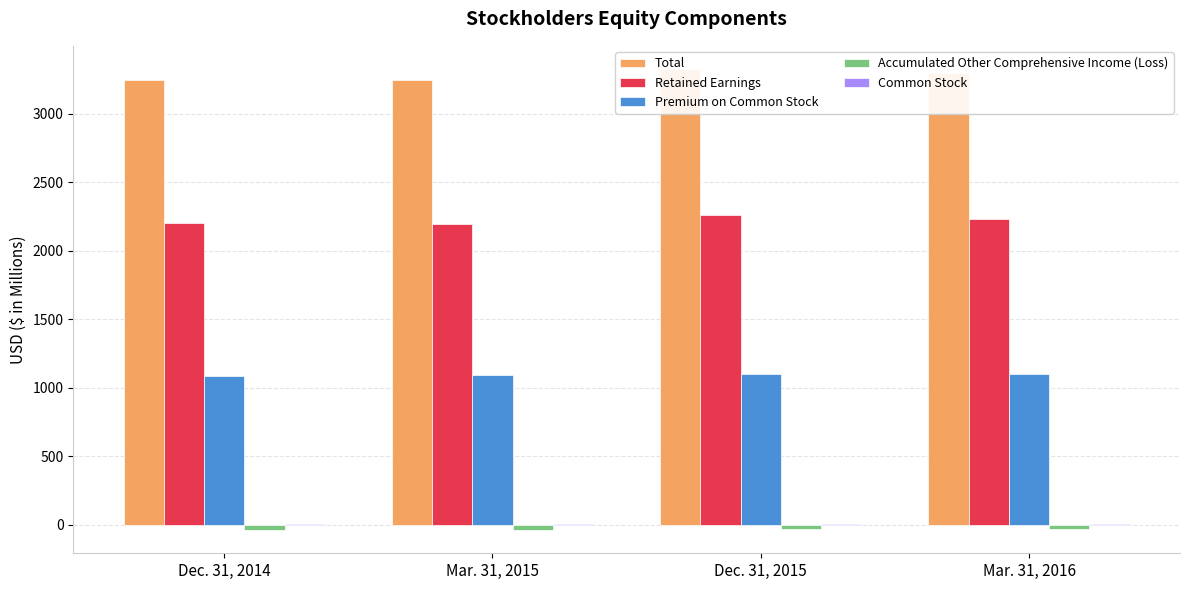

Read the Premium on Common Stock value at Mar. 31, 2015.

1089.5